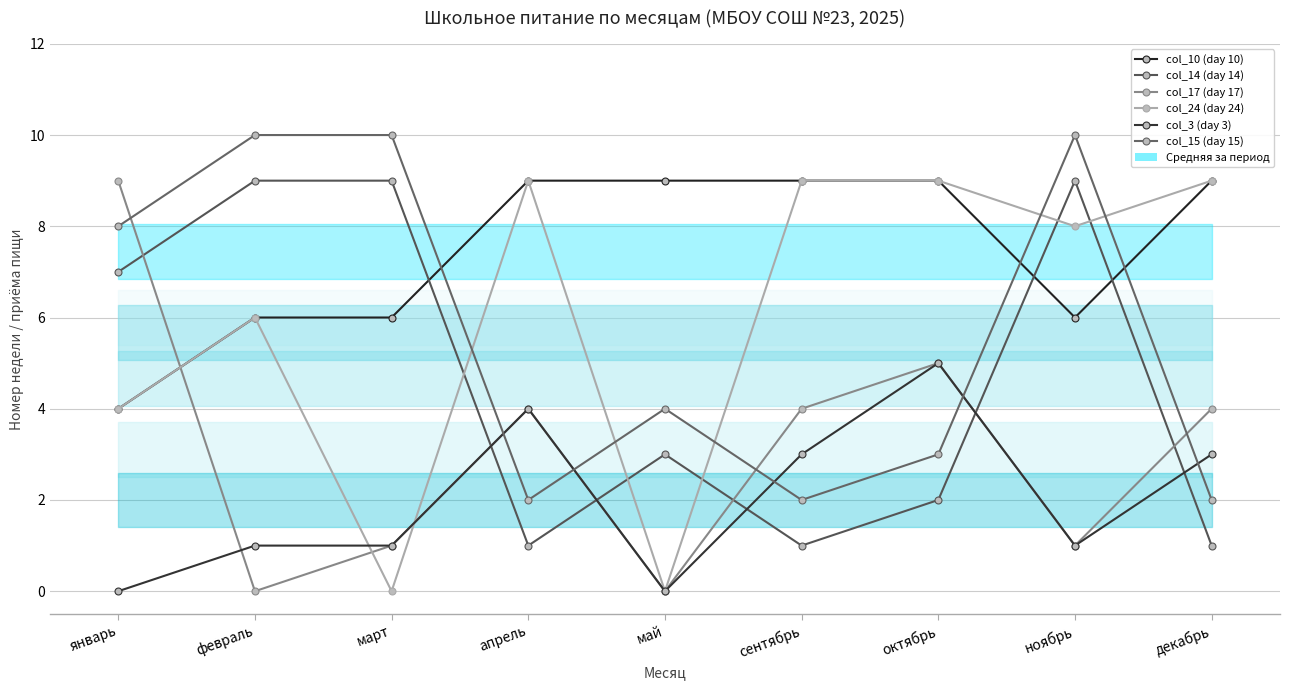

Between which two adjacent categories do col_14 (day 14) and col_10 (day 10) first intersect?

март and апрель